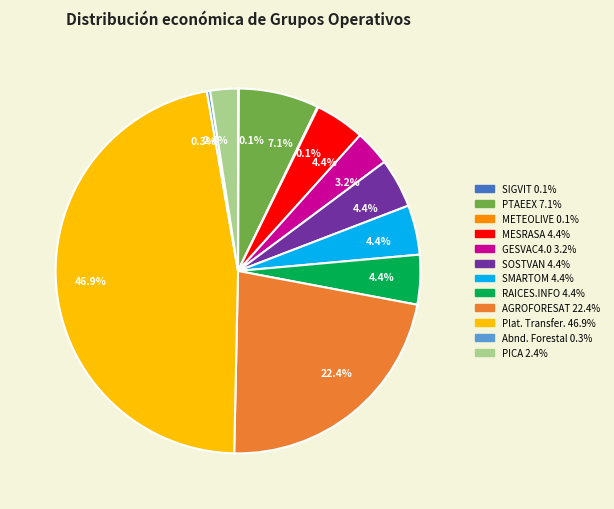

Is there any slice that represents more than half of the pie?

No